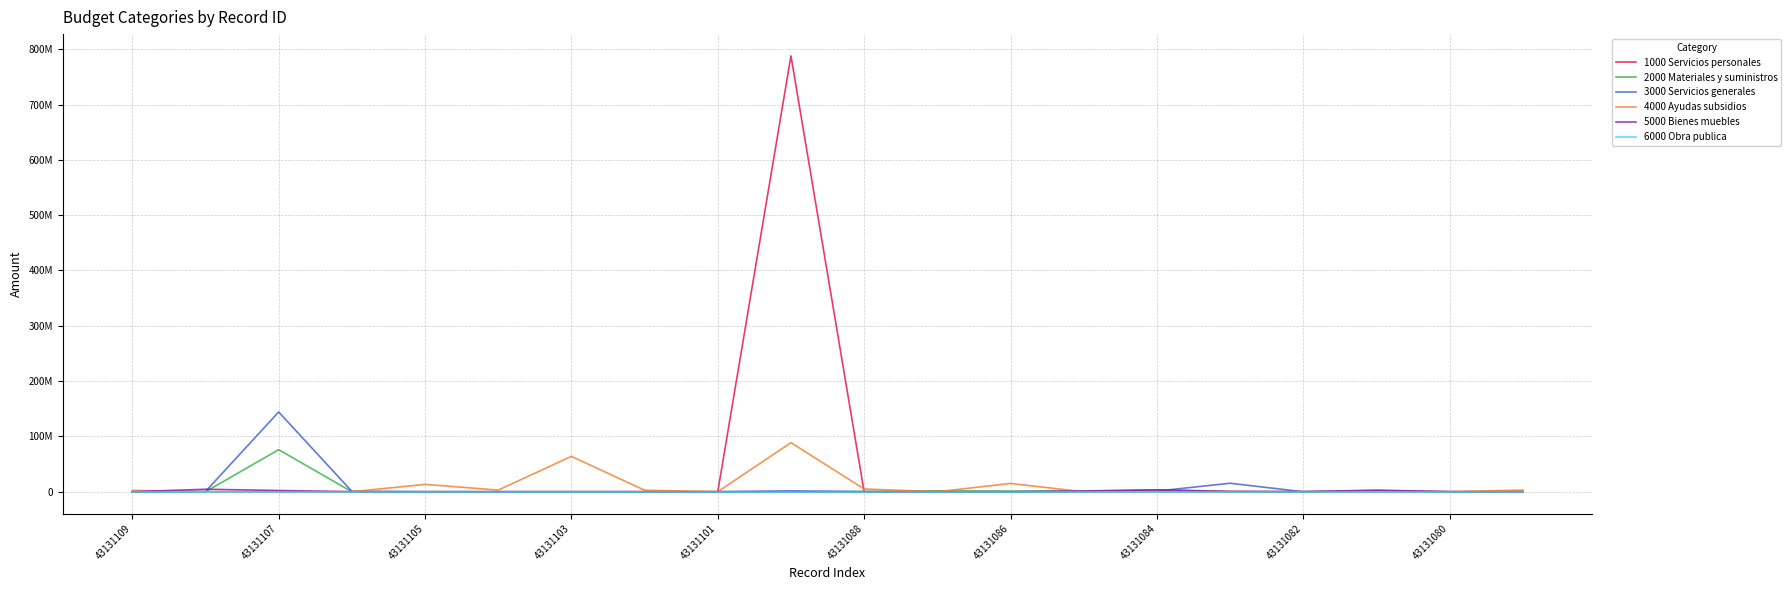

Does the chart display data point markers on the line(s)?

No